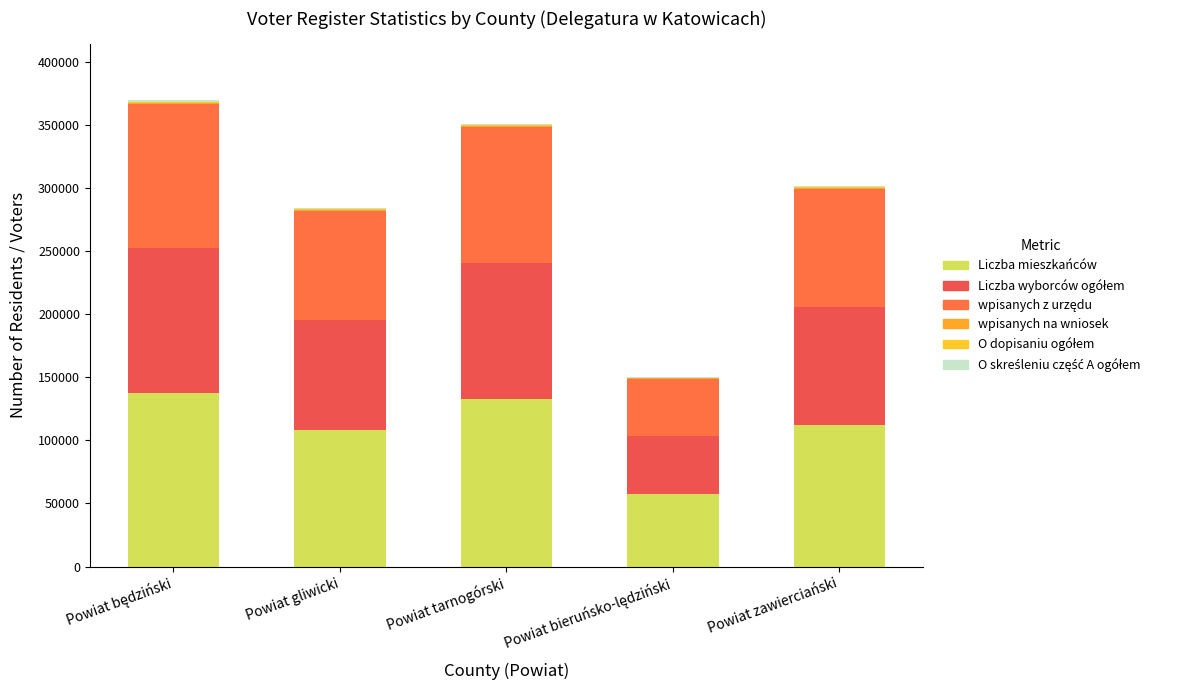

Are the bars horizontal?

No